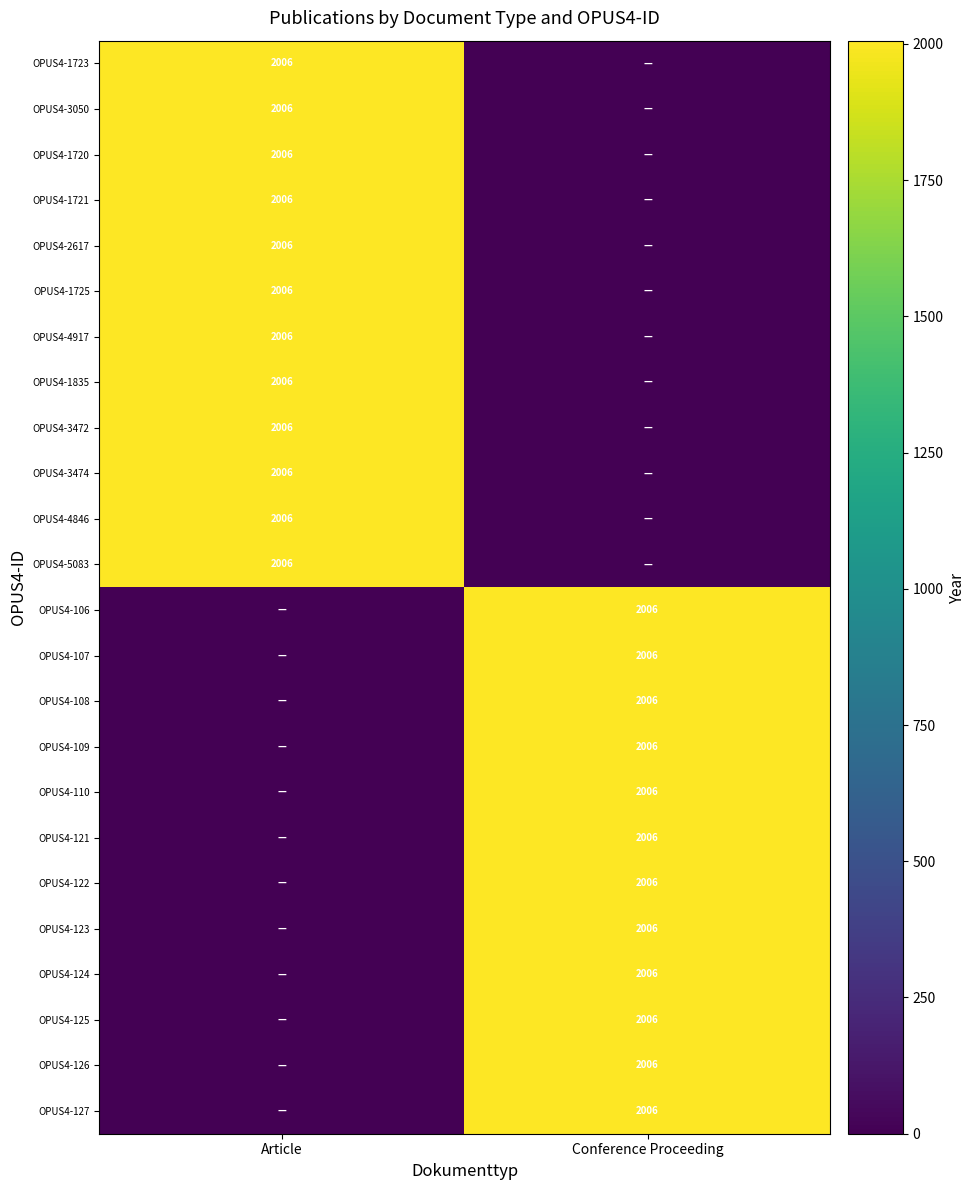

The value of OPUS4-3472 at Article is 2006. True or false?

True